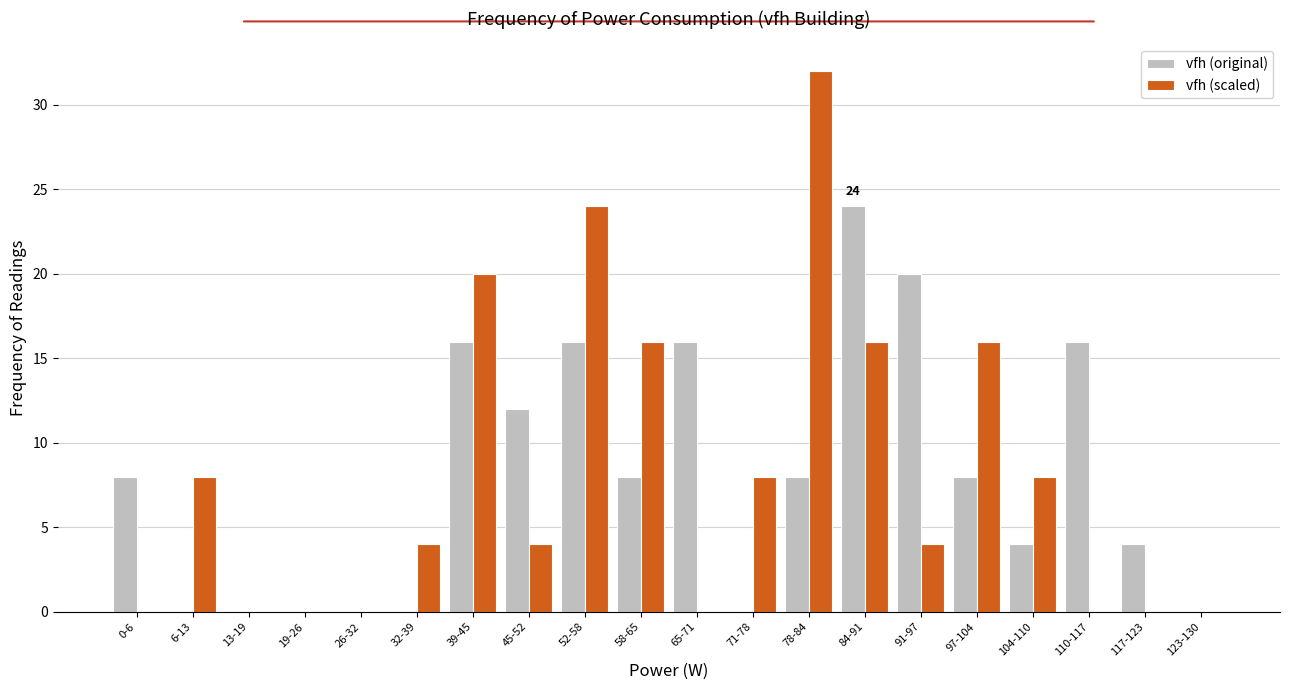

Between 19-26 and 117-123, which series saw the biggest shift?

vfh (original)